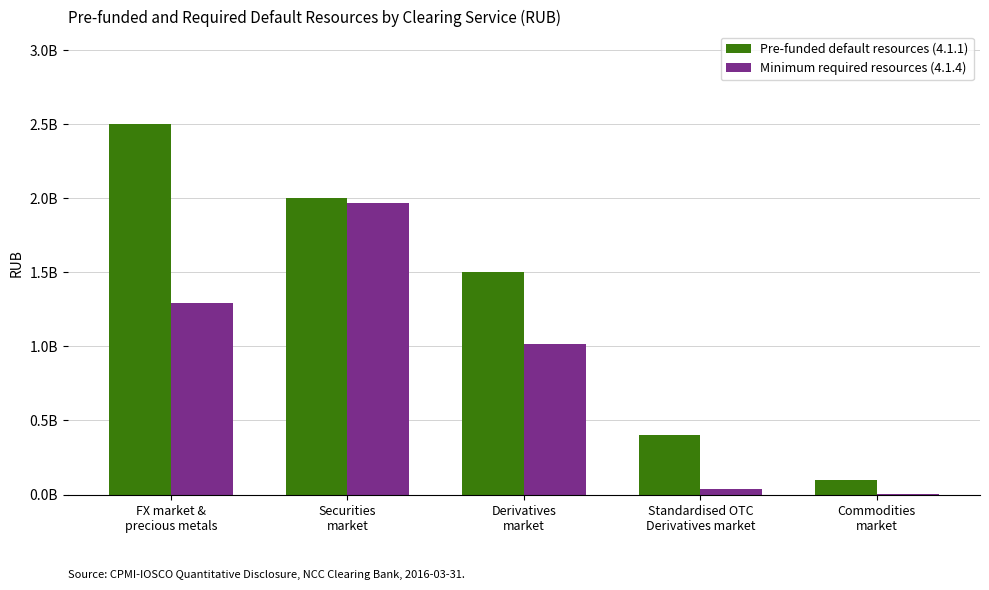

At which category is the sum across all series the highest?

Securities
market